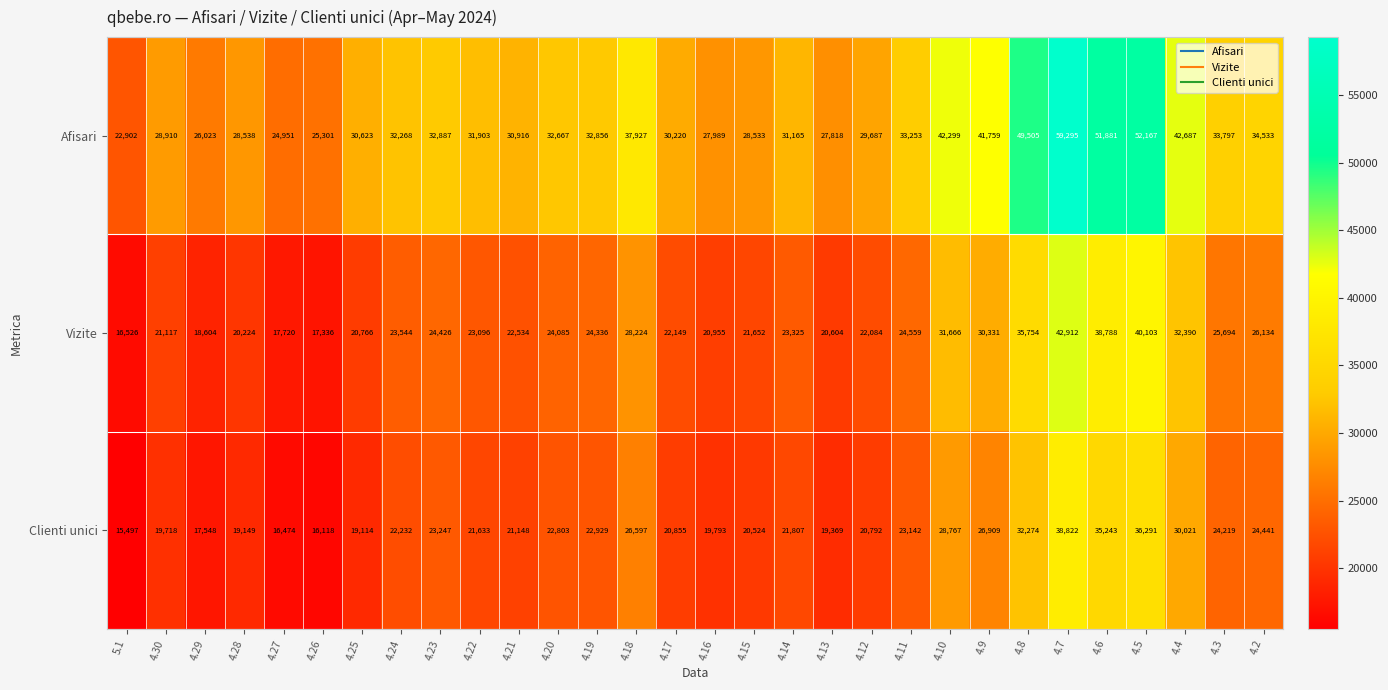

The Clienti unici series shows 24219 at 4.3. True or false?

True